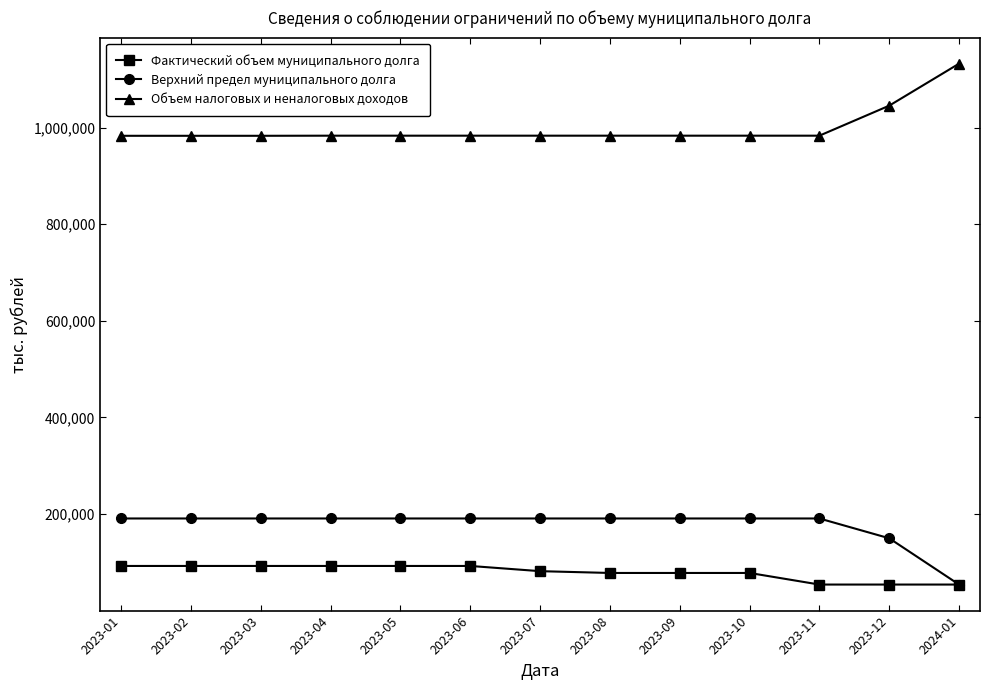

What is the difference between the highest and lowest values at 2023-11?

929442.8